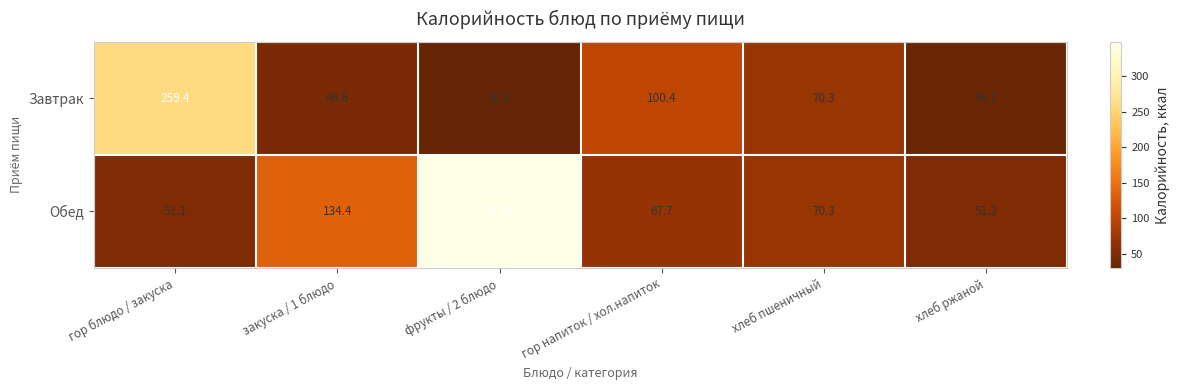

Where does the Завтрак series first go above 70?

гор блюдо / закуска